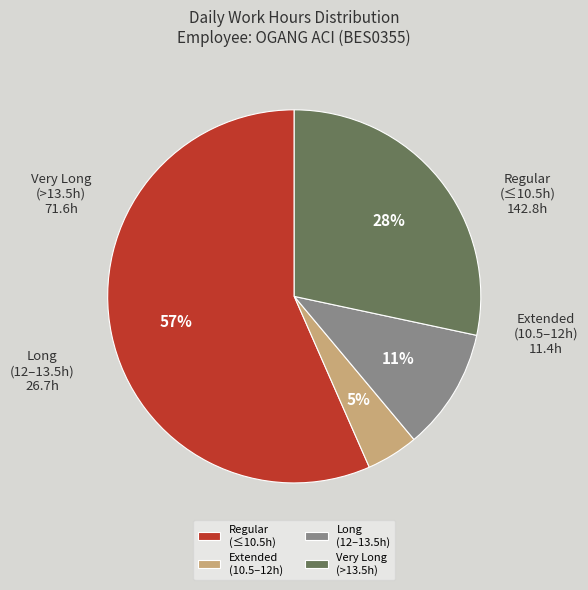

Is it true that Regular (≤10.5h) is 57% of the pie?

True